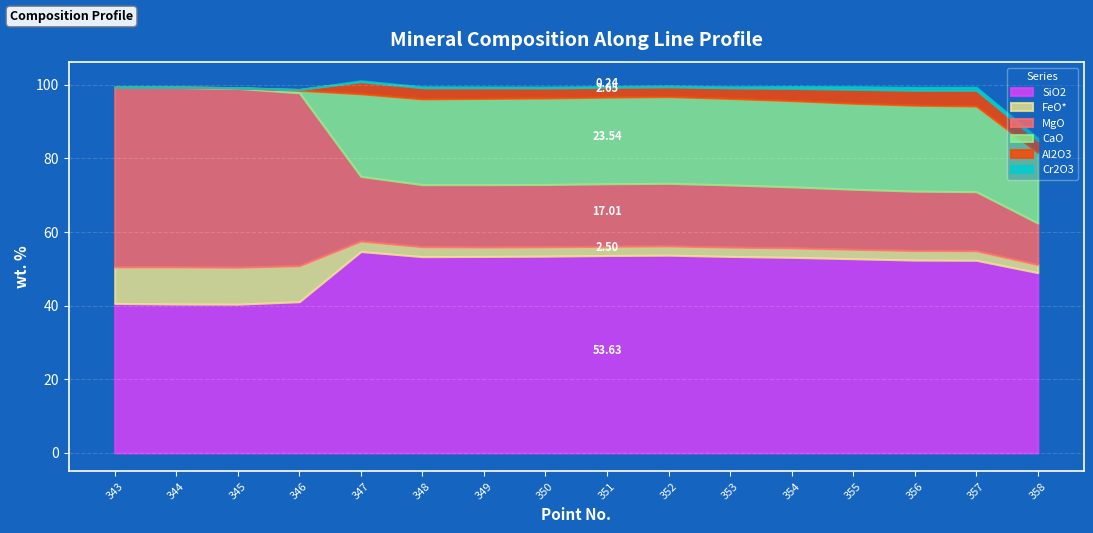

What is the difference between the maximum and minimum values in the MgO series?

37.5